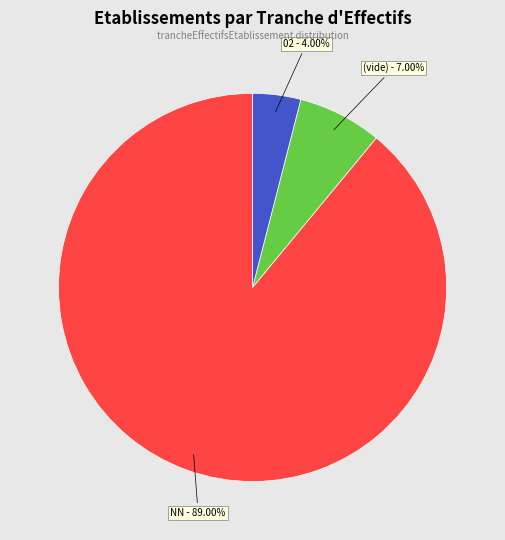

Does any single category account for the majority?

Yes